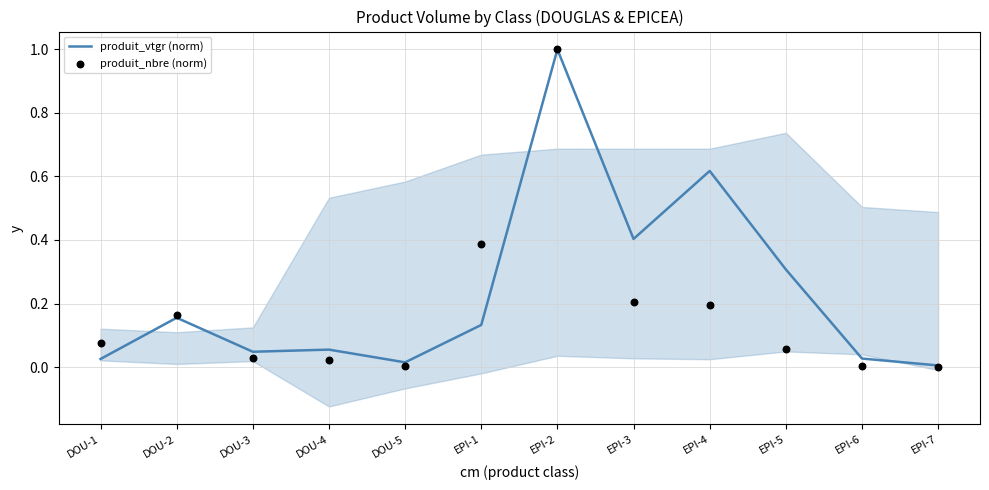

At how many categories does at least one series exceed 0?

12